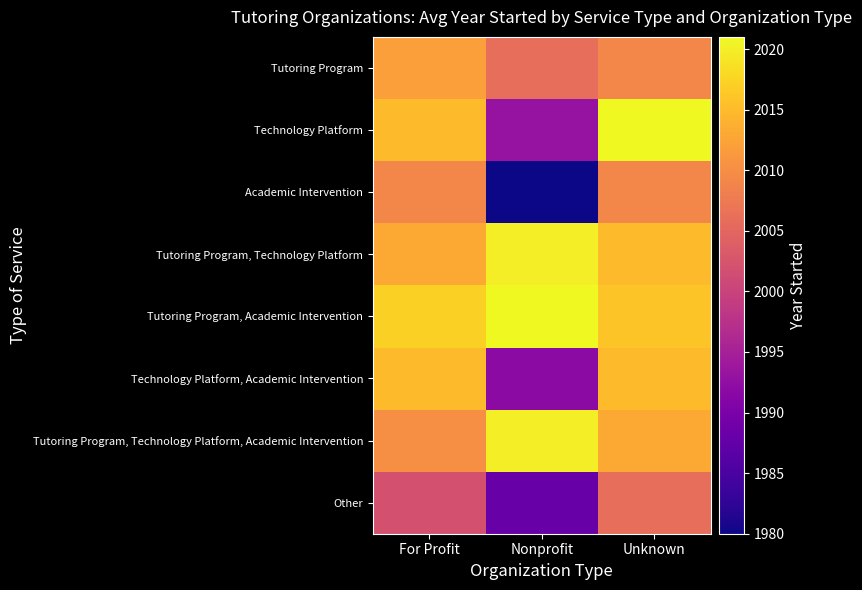

Between For Profit and Unknown, which series saw the biggest shift?

Technology Platform